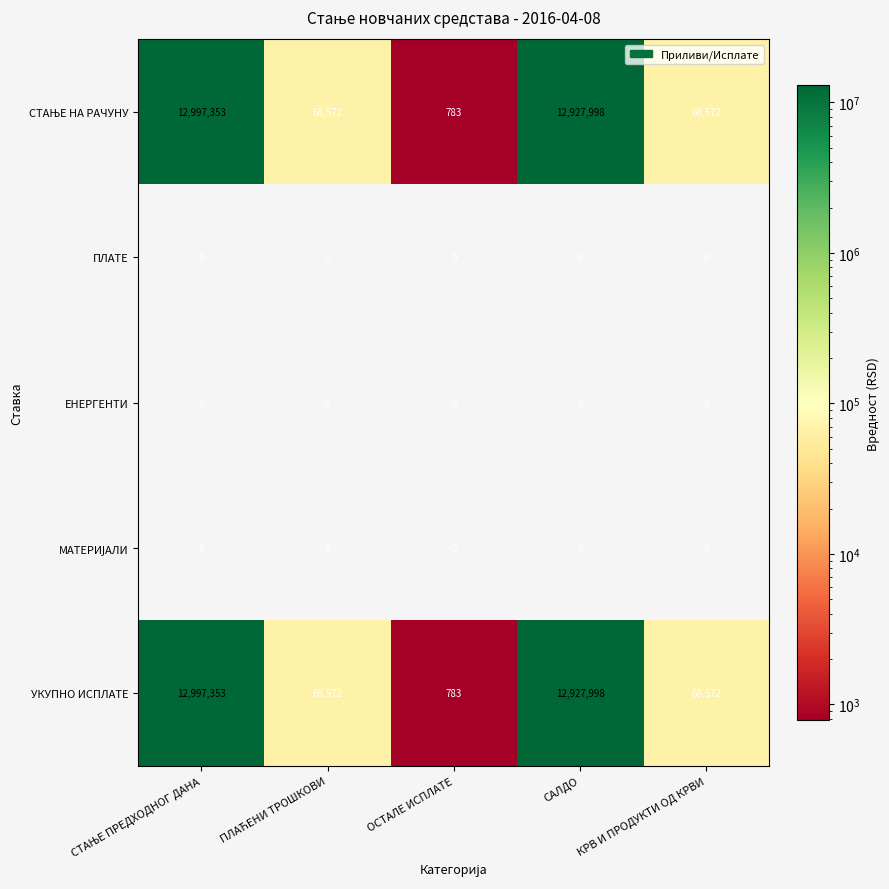

The value of УКУПНО ИСПЛАТЕ at САЛДО is 12927998. True or false?

True